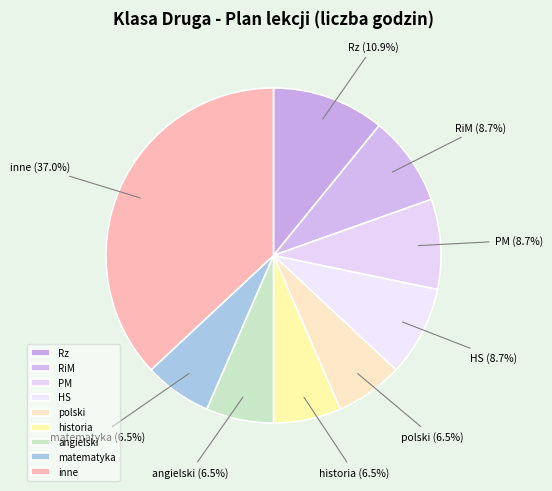

How many slices are in this pie chart?

9